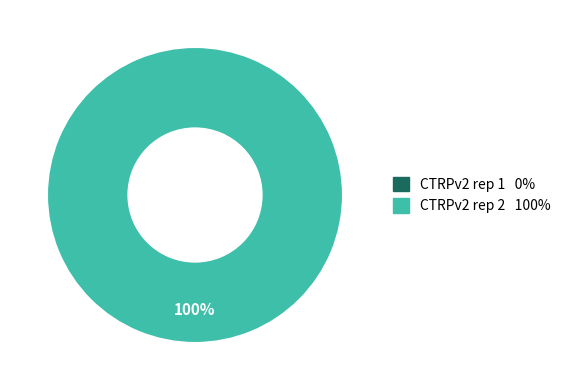

Rank the categories by value from highest to lowest.

CTRPv2 rep 2, CTRPv2 rep 1